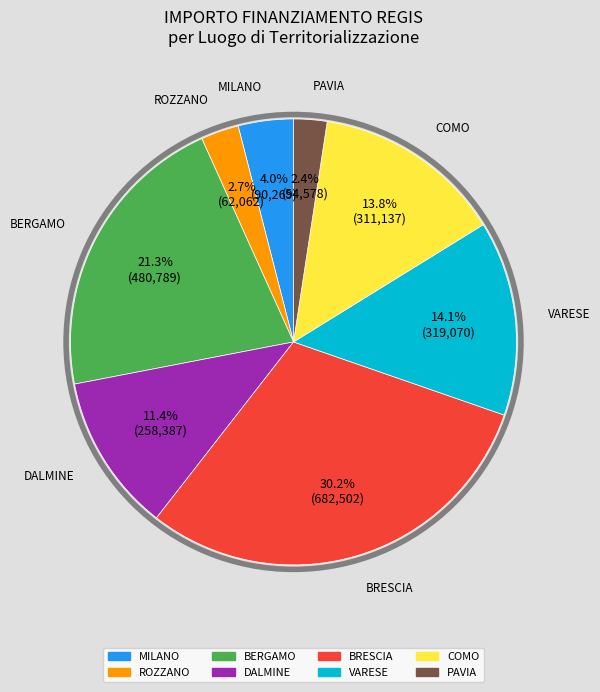

Is there a majority slice in this chart?

No